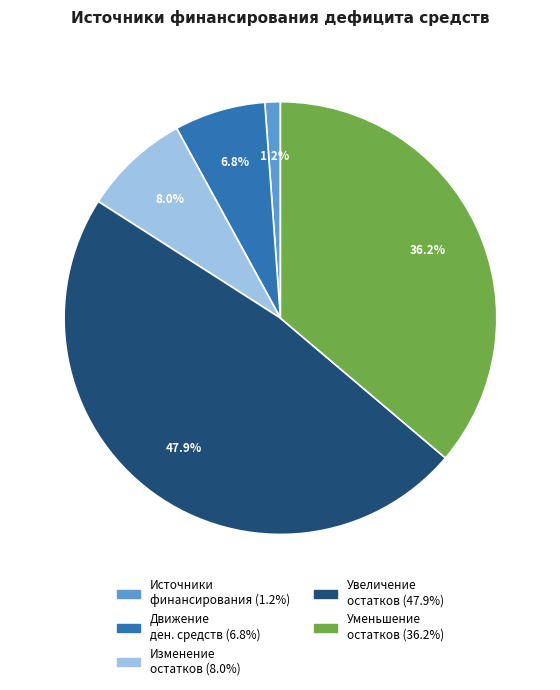

Is there a majority slice in this chart?

No